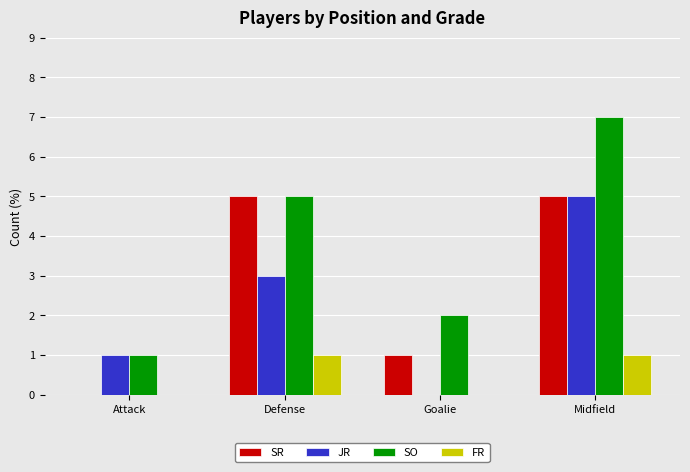

Is the value of SO at Defense greater than the value of SR at Attack?

Yes